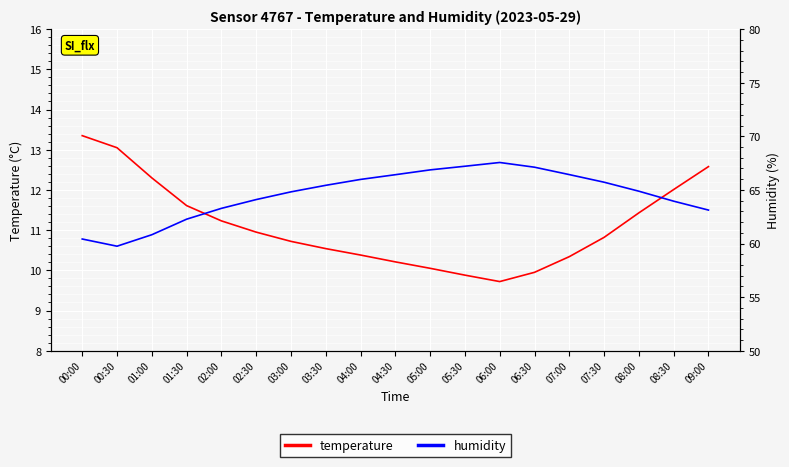

Is the value of humidity at 00:30 greater than the value of temperature at 05:30?

Yes